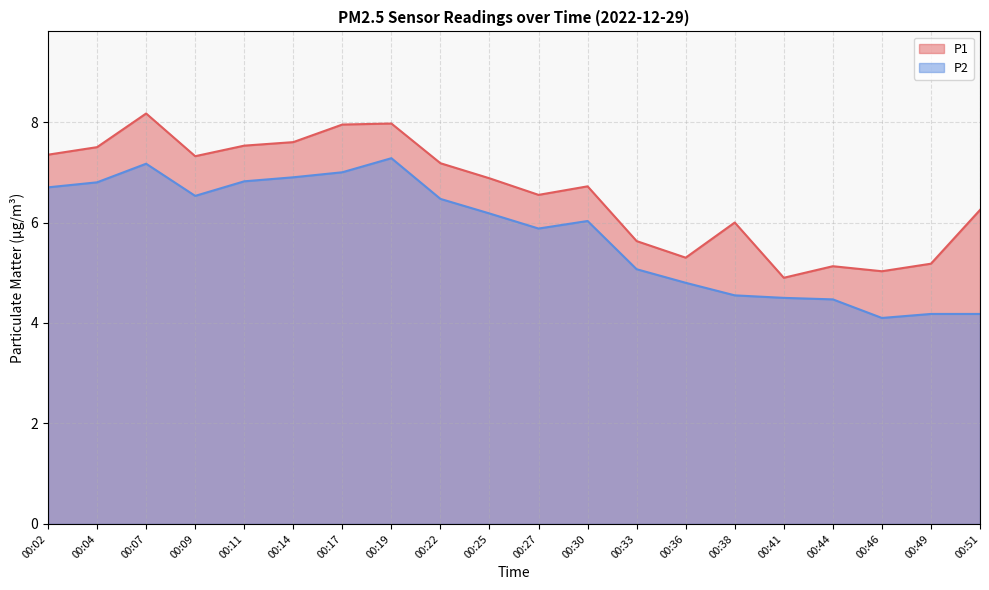

The P1 series shows 11.0 at 00:22. True or false?

False